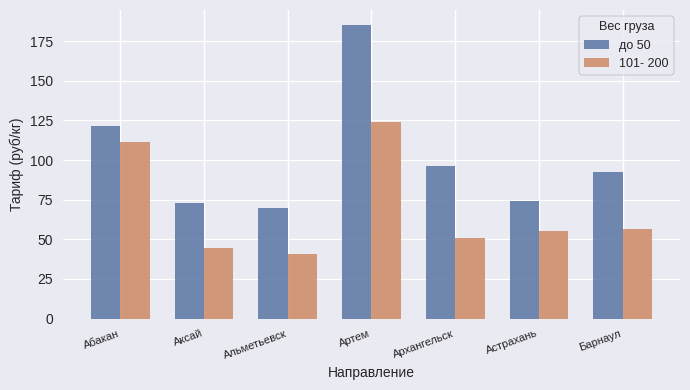

At which label does до 50 reach its peak?

Артем